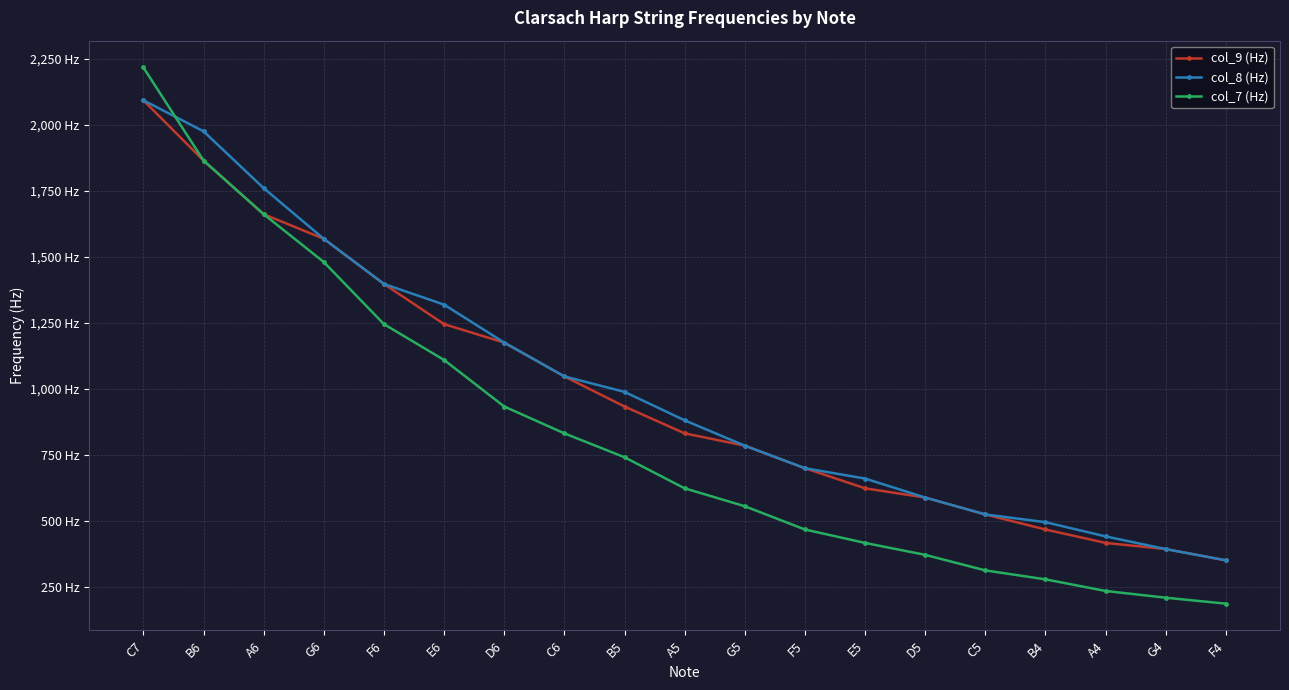

What are all the series names shown in the legend?

col_9 (Hz), col_8 (Hz), col_7 (Hz)